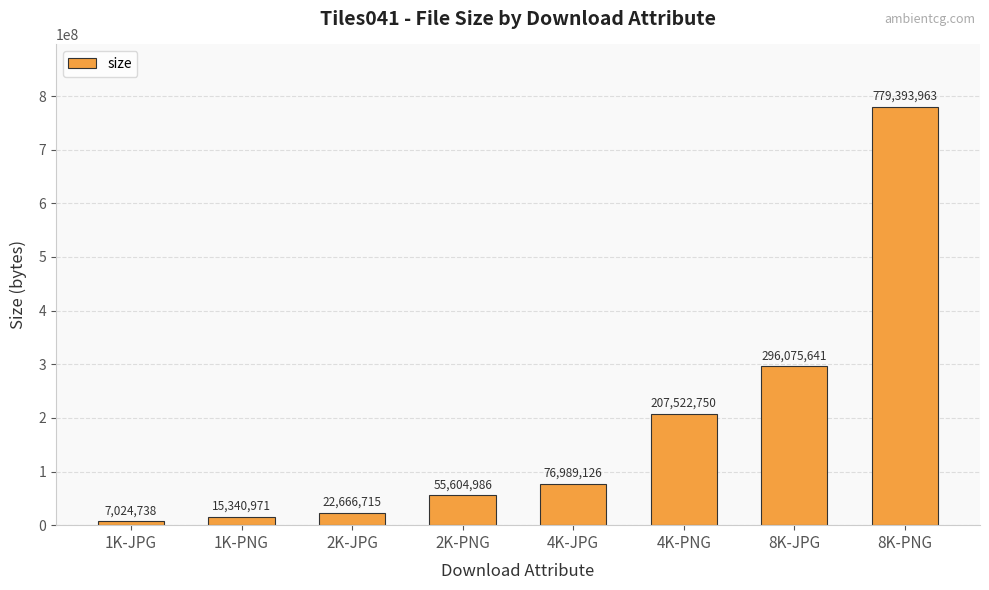

True or false: the data shows 1361225455 at 8K-PNG.

False